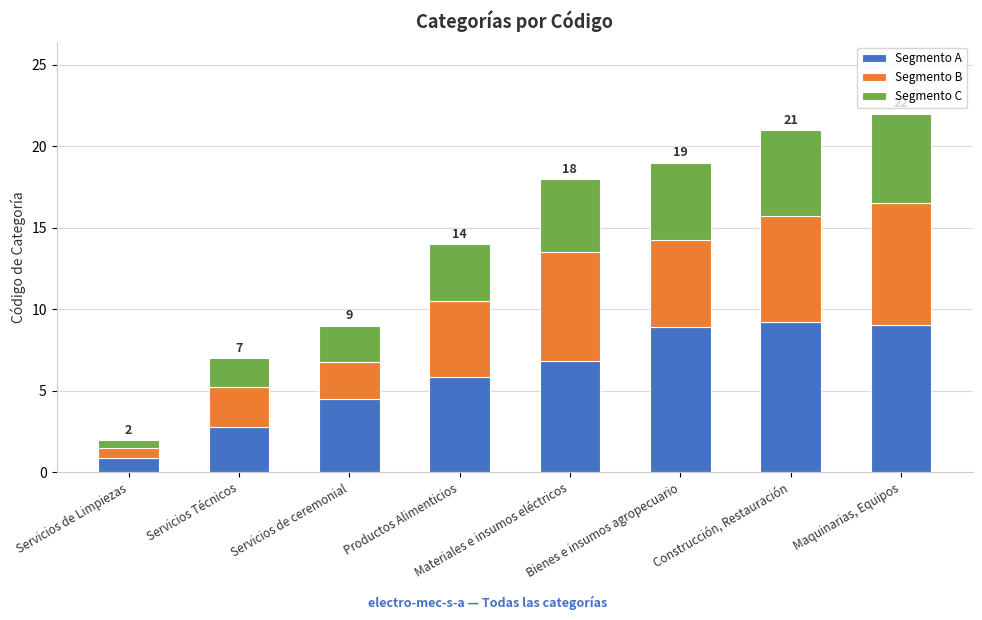

The value of Segmento A at Servicios de ceremonial is 1.7. True or false?

False